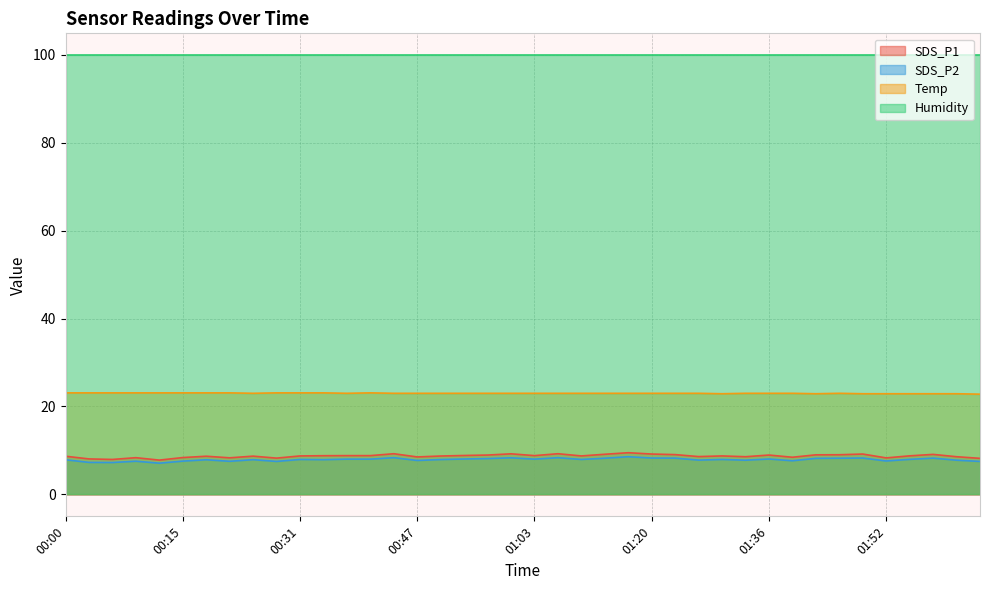

True or false: SDS_P1 and SDS_P2 intersect in this chart.

False